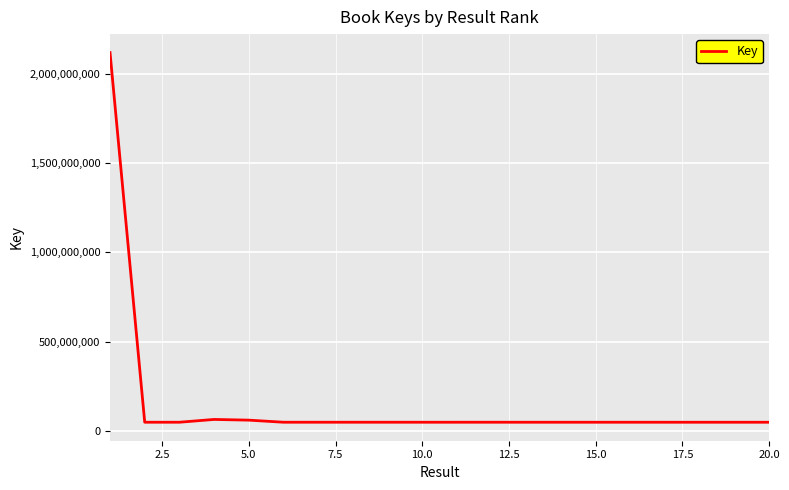

What is the difference between the maximum and minimum values?

2070895305